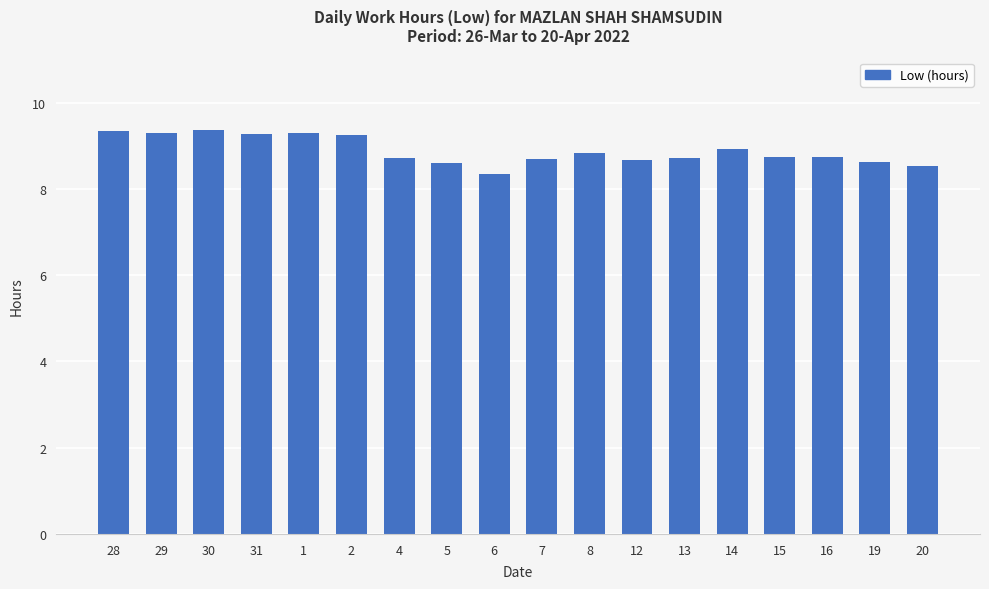

True or false: the data shows 8.3 at 6.

True